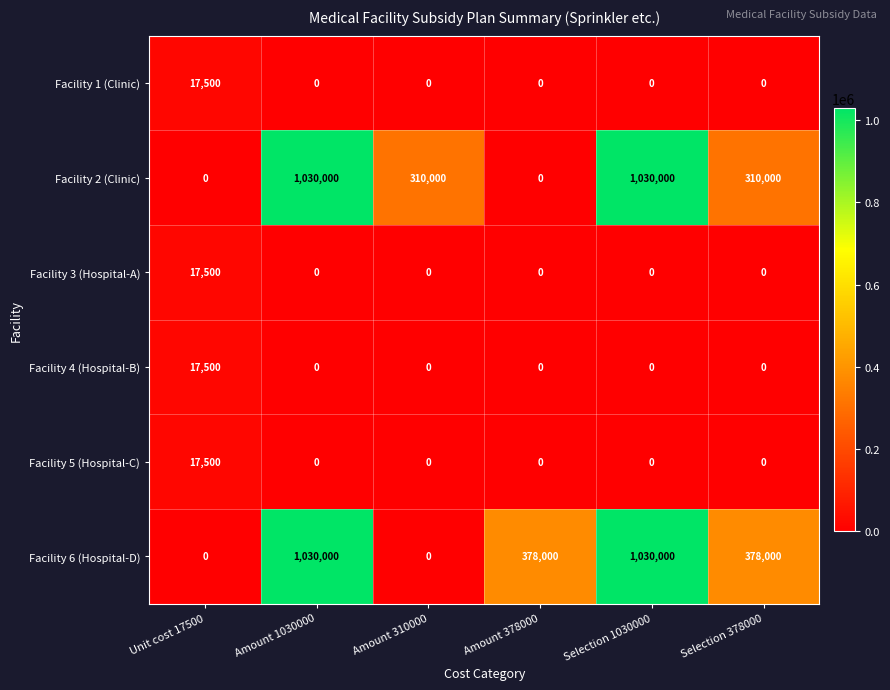

Which series has the largest total across all categories?

Facility 6 (Hospital-D)